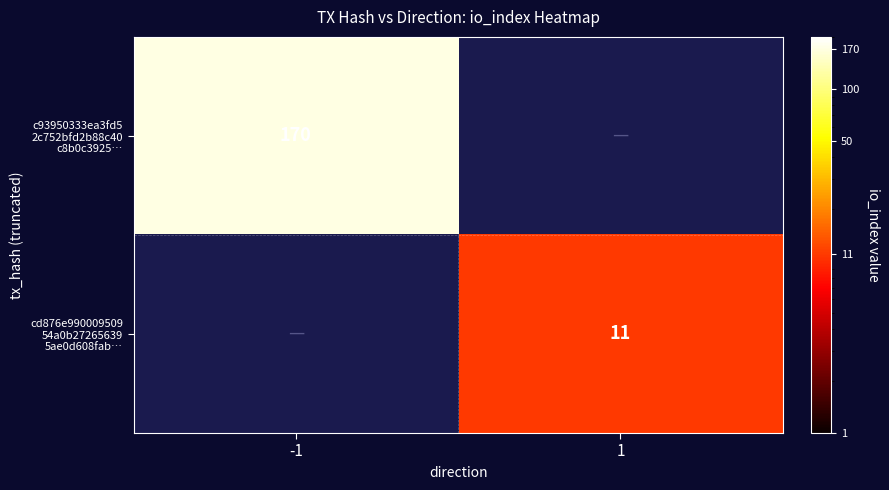

At how many categories does at least one series exceed 43?

1